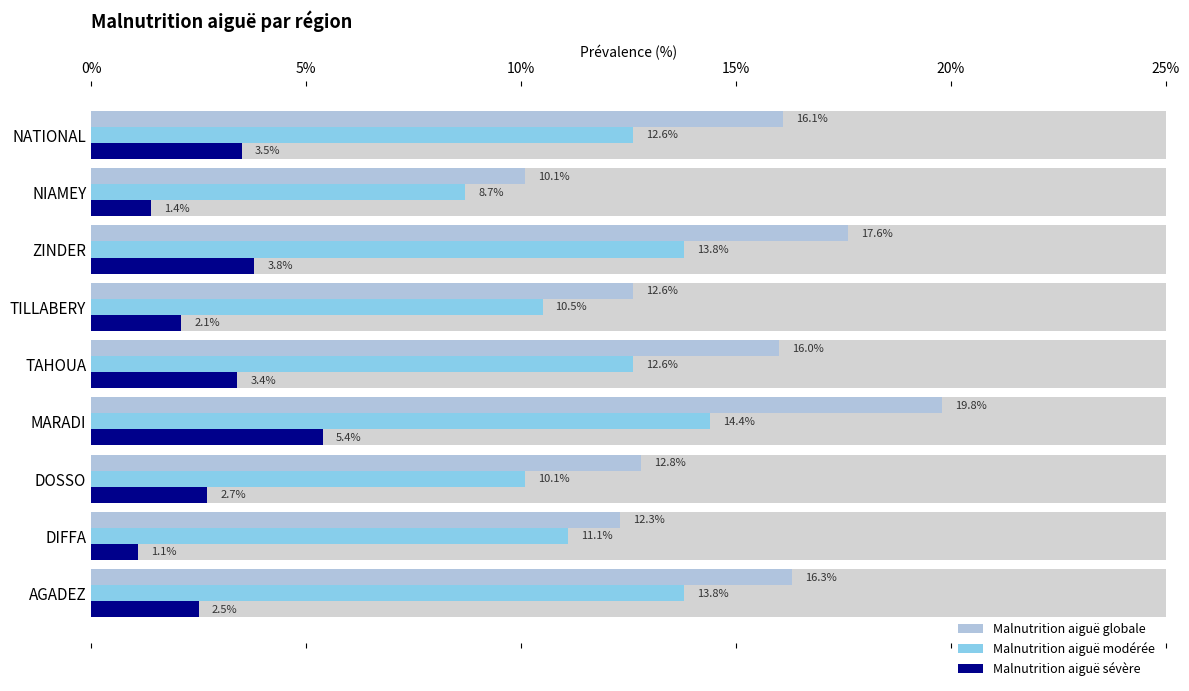

The value of Malnutrition aiguë globale at NATIONAL is 22.4. True or false?

False